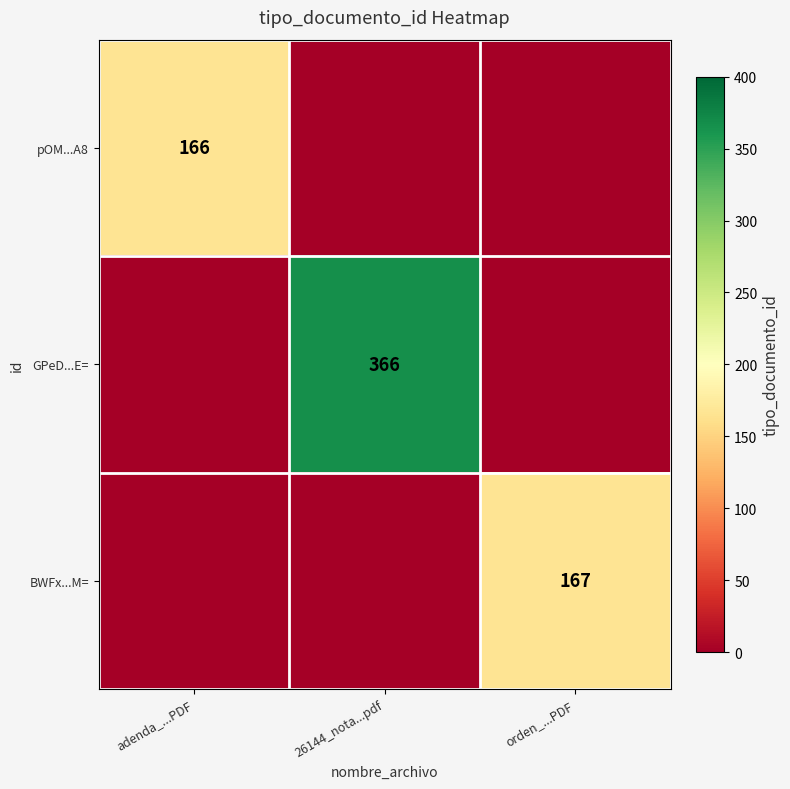

At which category is the sum across all series the highest?

26144_nota...pdf